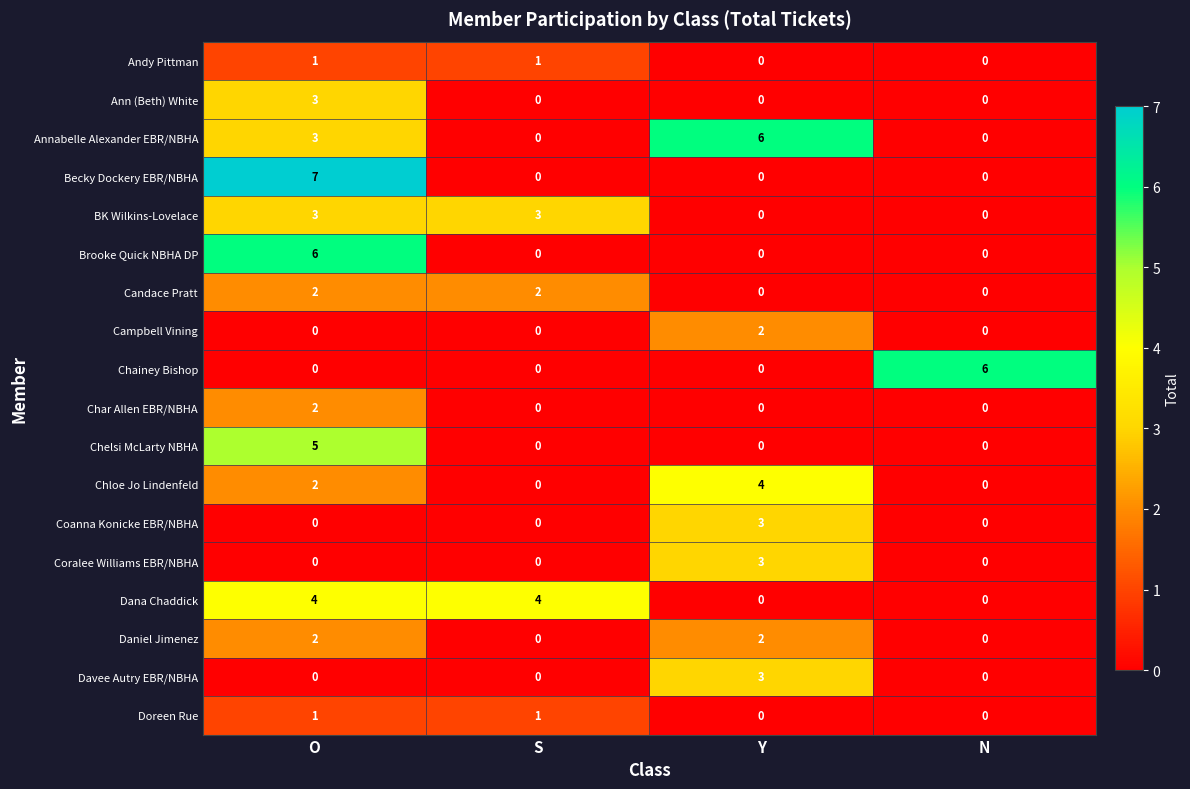

How many Campbell Vining values are between 0 and 2?

4